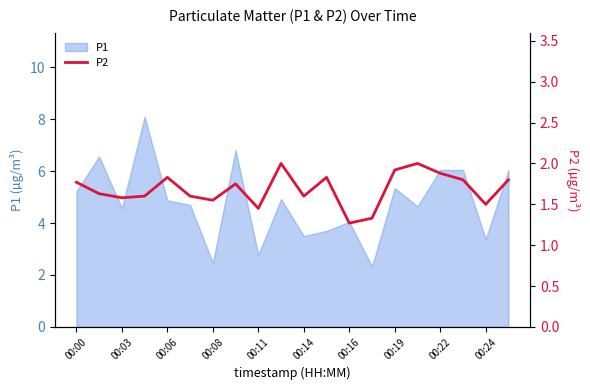

The value of P1 at 00:24 is 5.4. True or false?

False